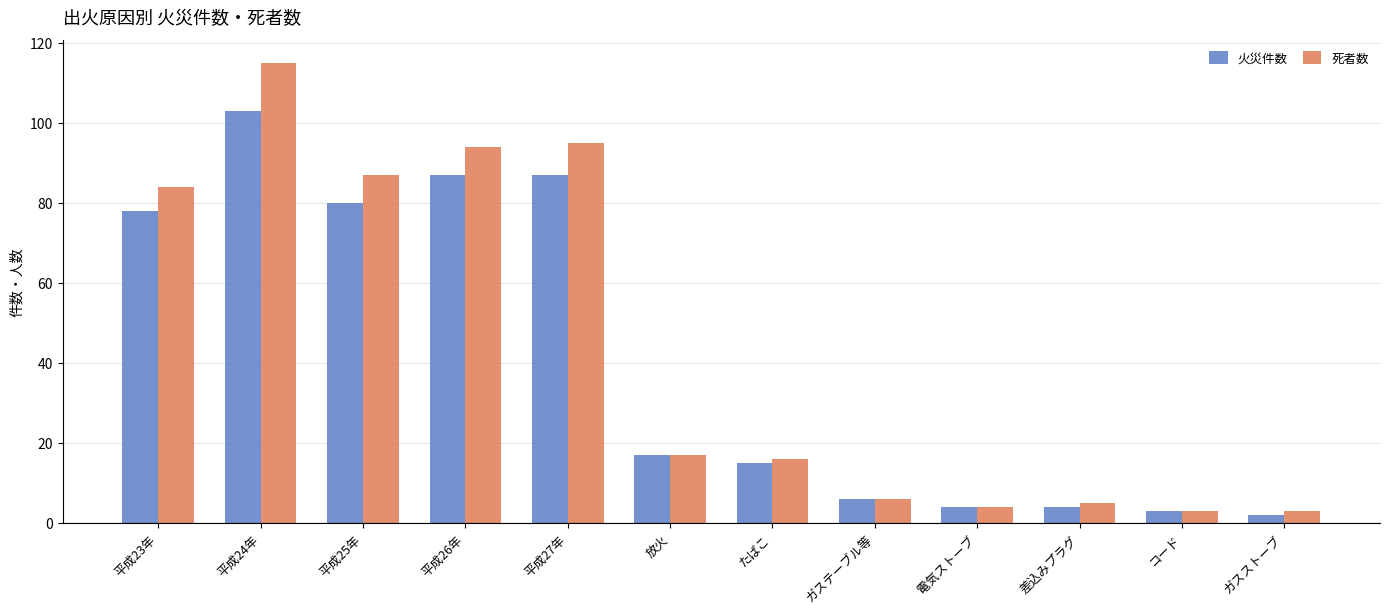

What is the average value of the 死者数 series?

44